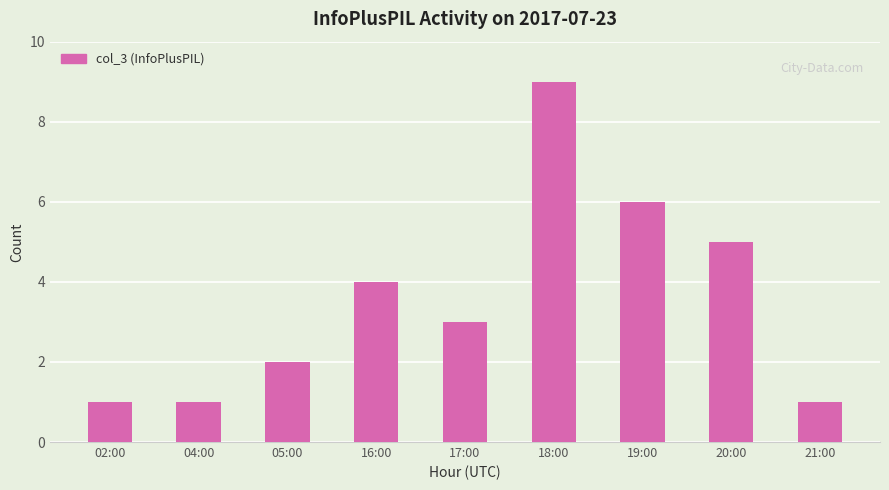

What is the label of the 6th bar from the right?

16:00